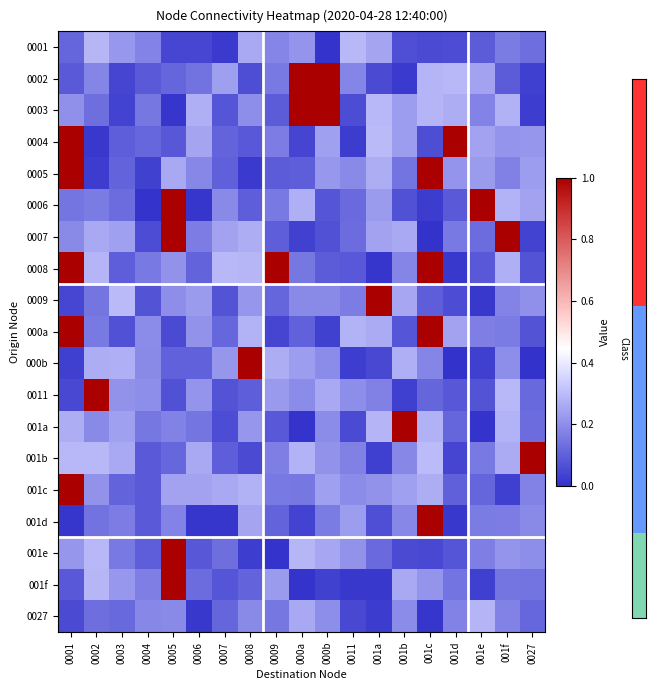

How many data points does each series have?

19